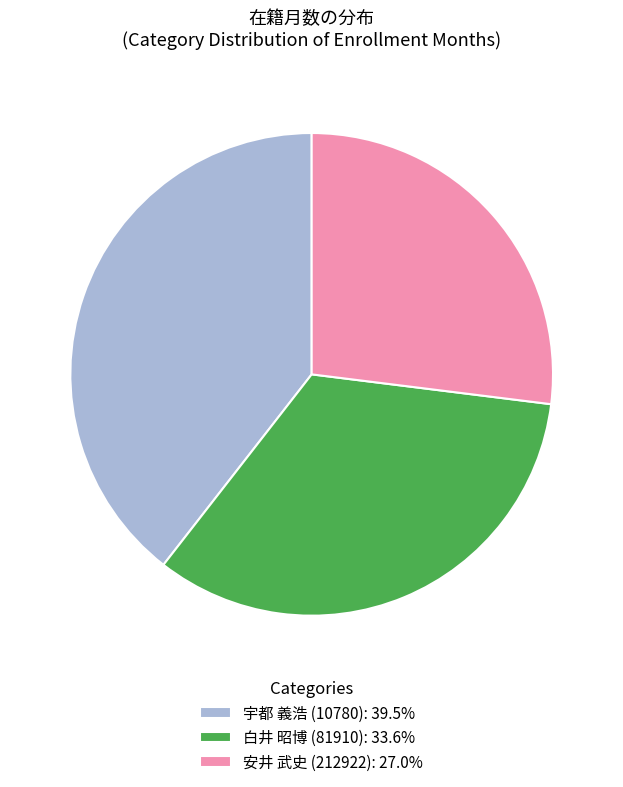

Combined, do 安井 武史 (212922): 27.0% and 宇都 義浩 (10780): 39.5% account for over 50%?

Yes